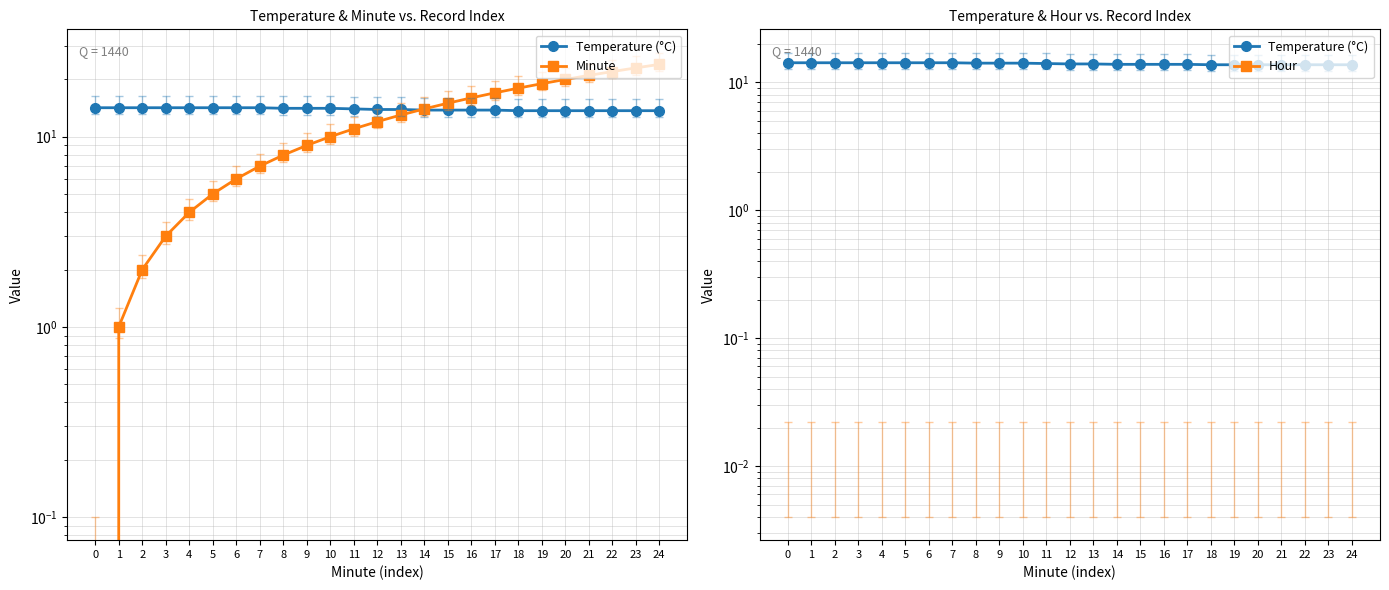

Read the Minute value at 14.

14.0